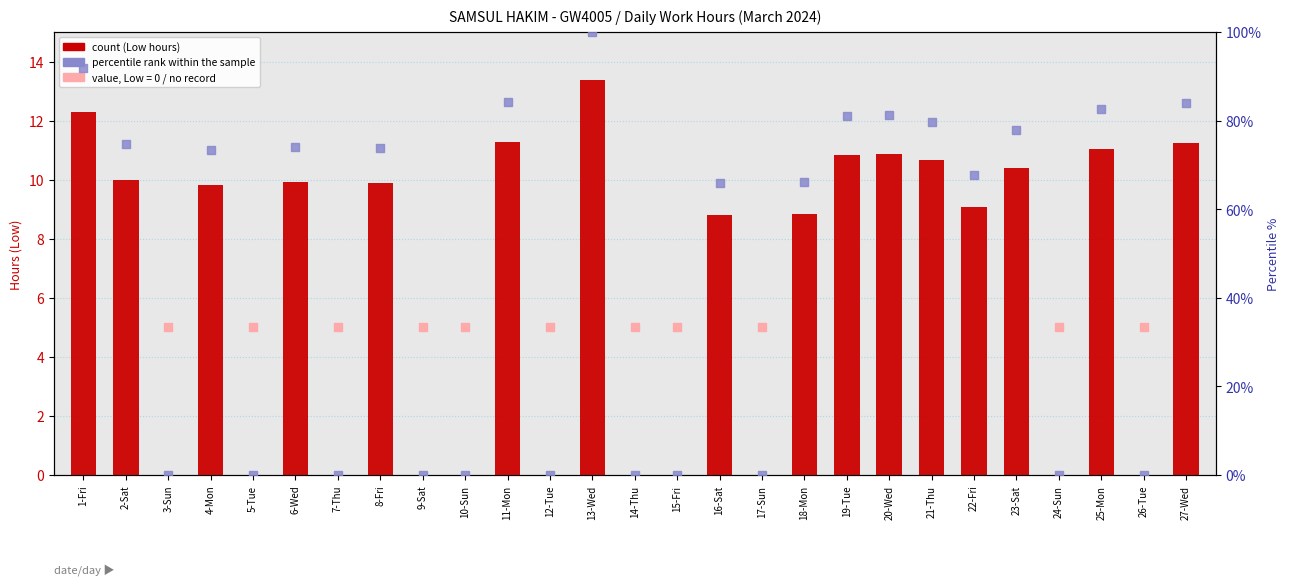

Which series has the largest total across all categories?

percentile rank within sample